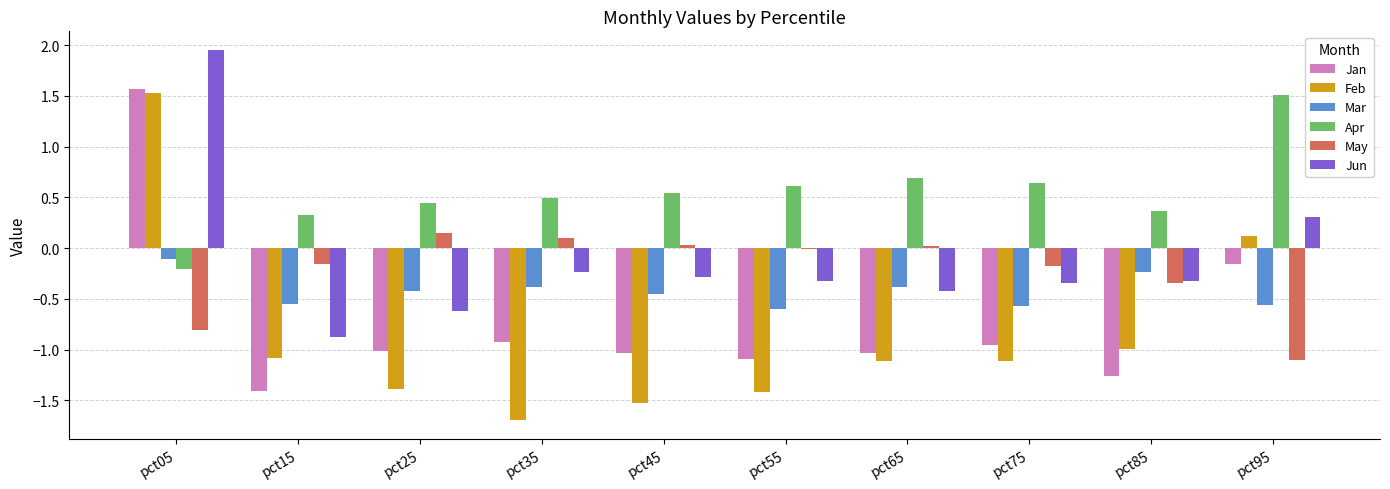

What is the approximate value of Jun at pct15?

-0.9